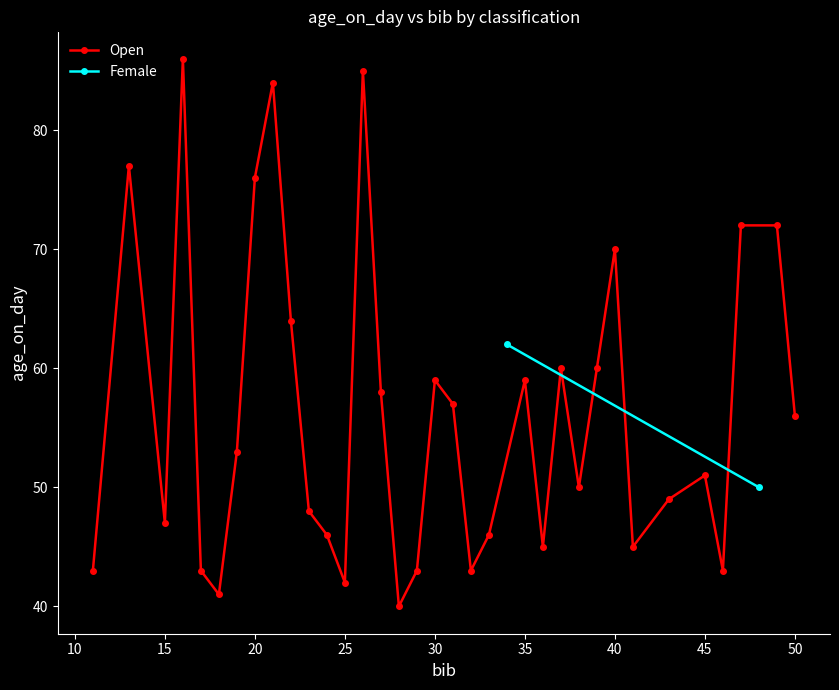

Reading left to right, extract all data points from this chart.

43	77	47	86	43	41	53	76	84	64	48	46	42	85	58	40	43	59	57	43	46	59	45	60	50	60	70	45	49	51	43	72	72	56